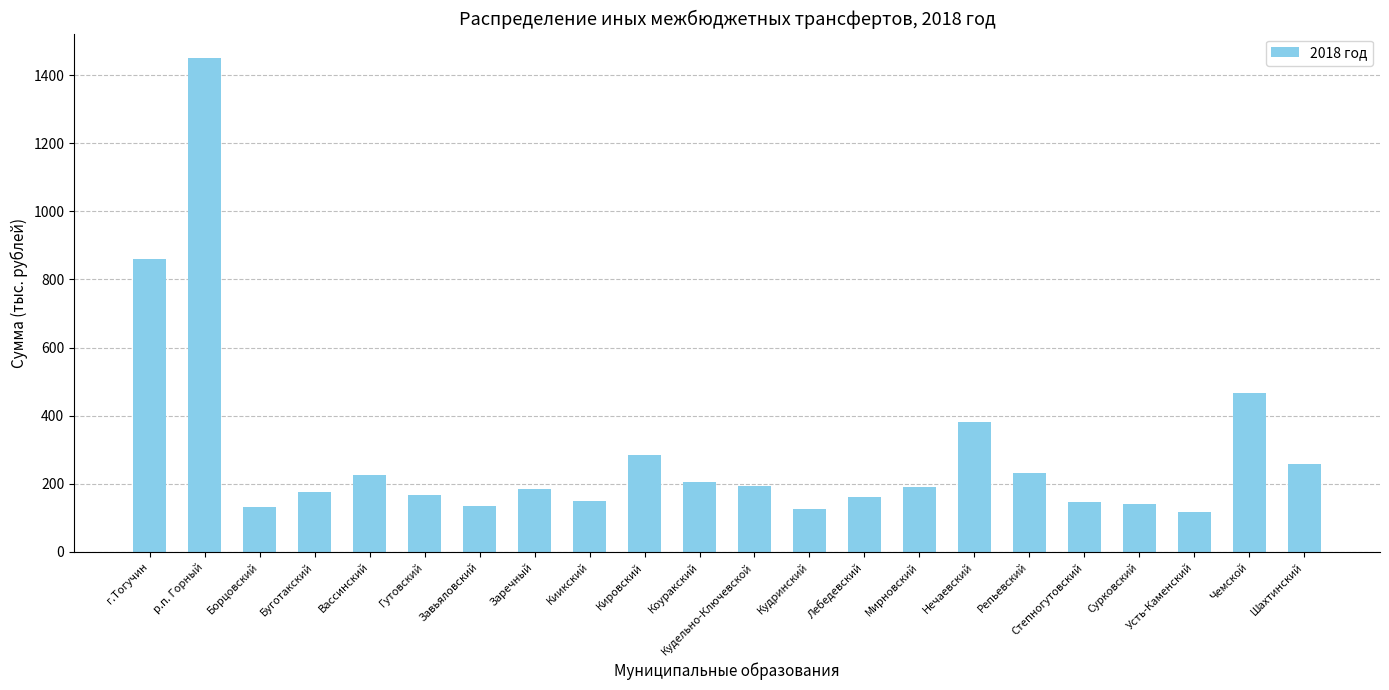

At which category does the chart reach its peak across all series?

р.п. Горный